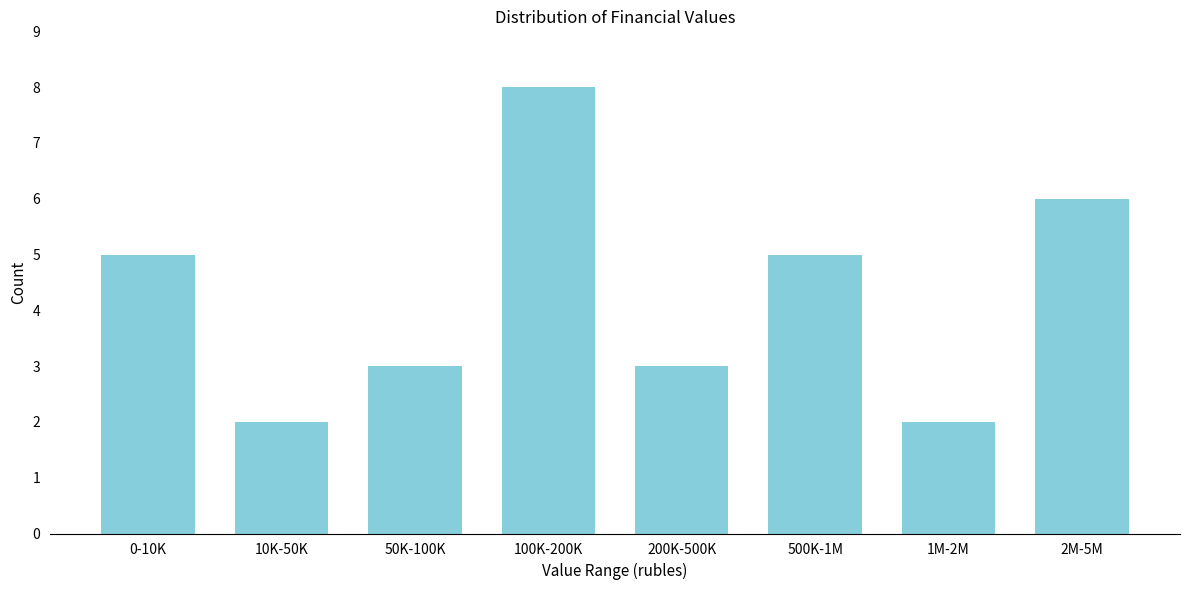

Reading right to left, what are all the values shown in this chart?

2M-5M=6	1M-2M=2	500K-1M=5	200K-500K=3	100K-200K=8	50K-100K=3	10K-50K=2	0-10K=5